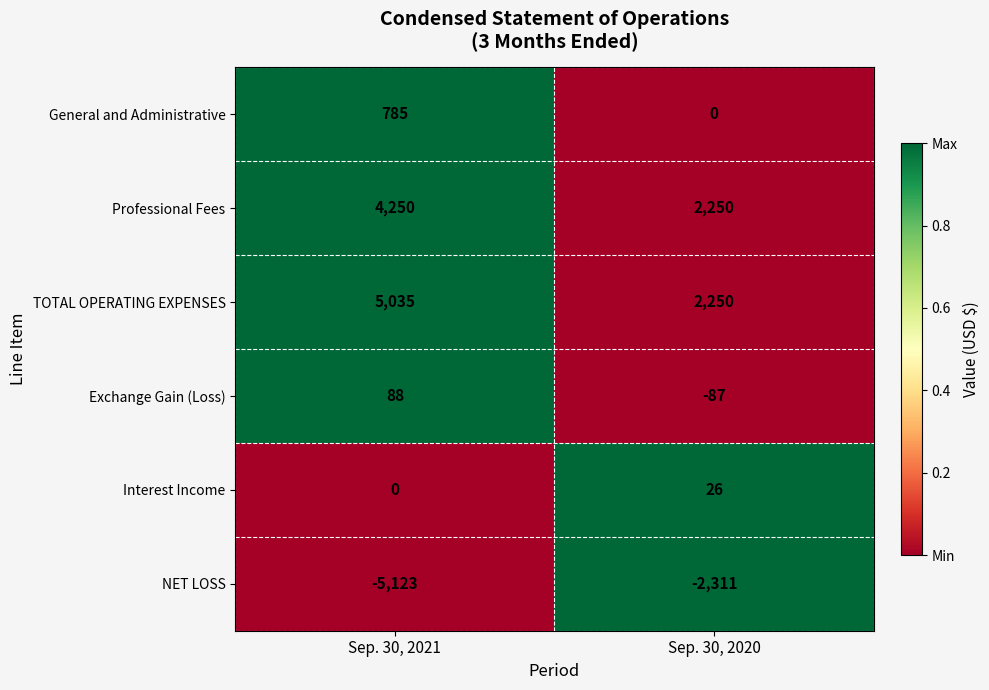

Reading left to right, list all the values displayed in this chart.

General and Administrative: 785	0
Professional Fees: 4250	2250
TOTAL OPERATING EXPENSES: 5035	2250
Exchange Gain (Loss): 88	-87
Interest Income: 0	26
NET LOSS: -5123	-2311